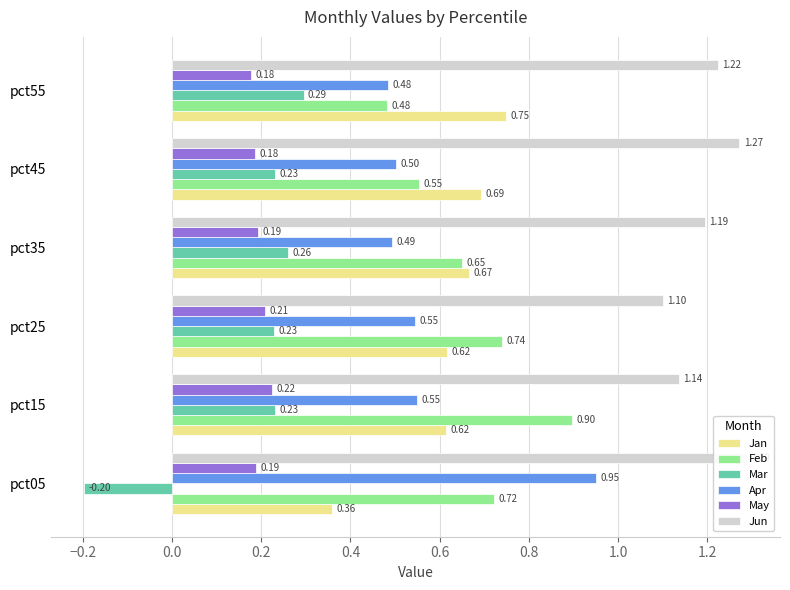

Rank the series at pct05 from highest to lowest value.

Jun, Apr, Feb, Jan, May, Mar